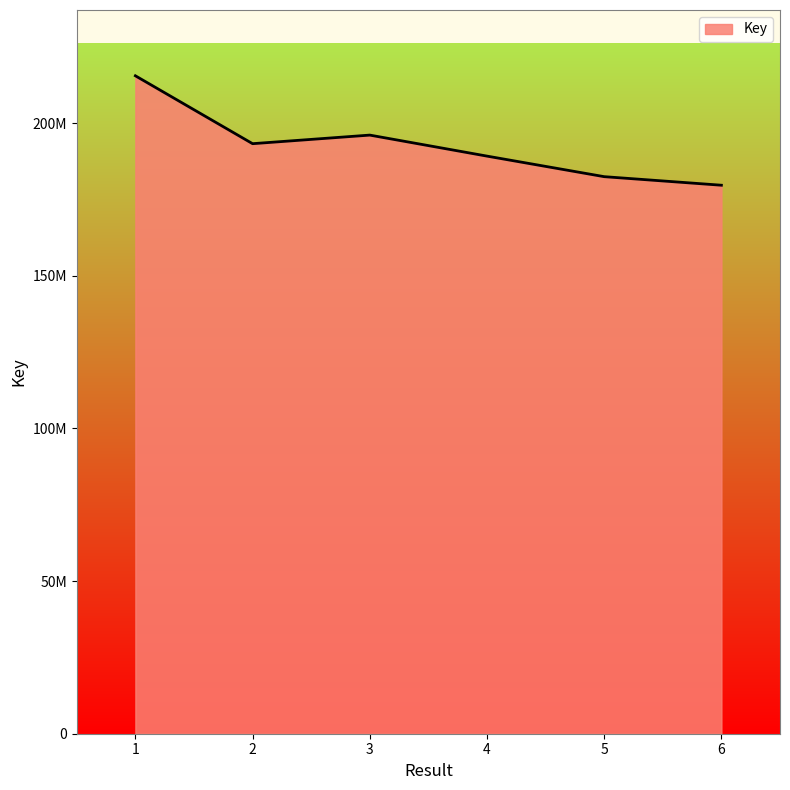

What is the difference between the maximum and second lowest values?

33036614